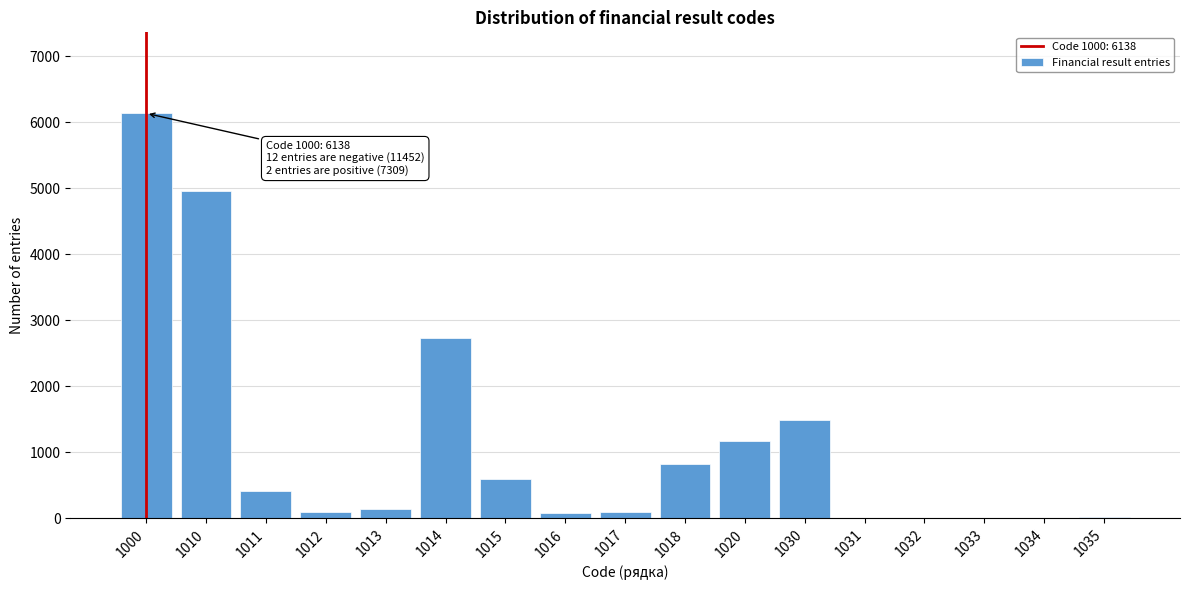

What is the maximum value shown in the chart?

6138